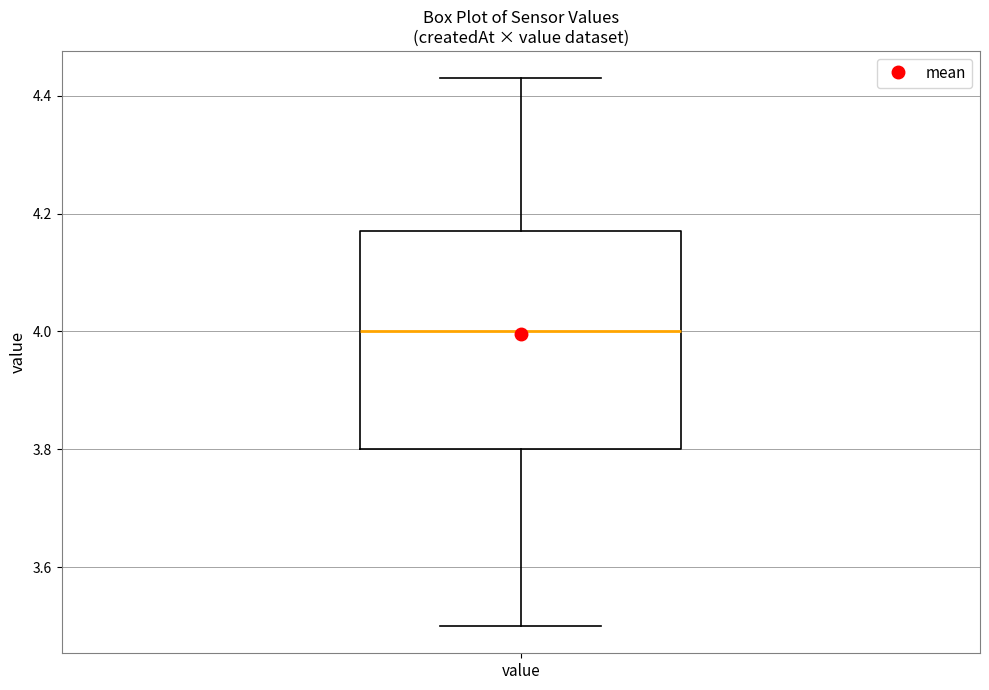

Transcribe this box plot: give where the median line is, the range the box spans, and where the two whiskers end, as read against the y-axis. The values are not printed on the chart, so give them approximately, as read against the axis.

median 4.00, box 3.80 to 4.18, whiskers 3.50 to 4.44